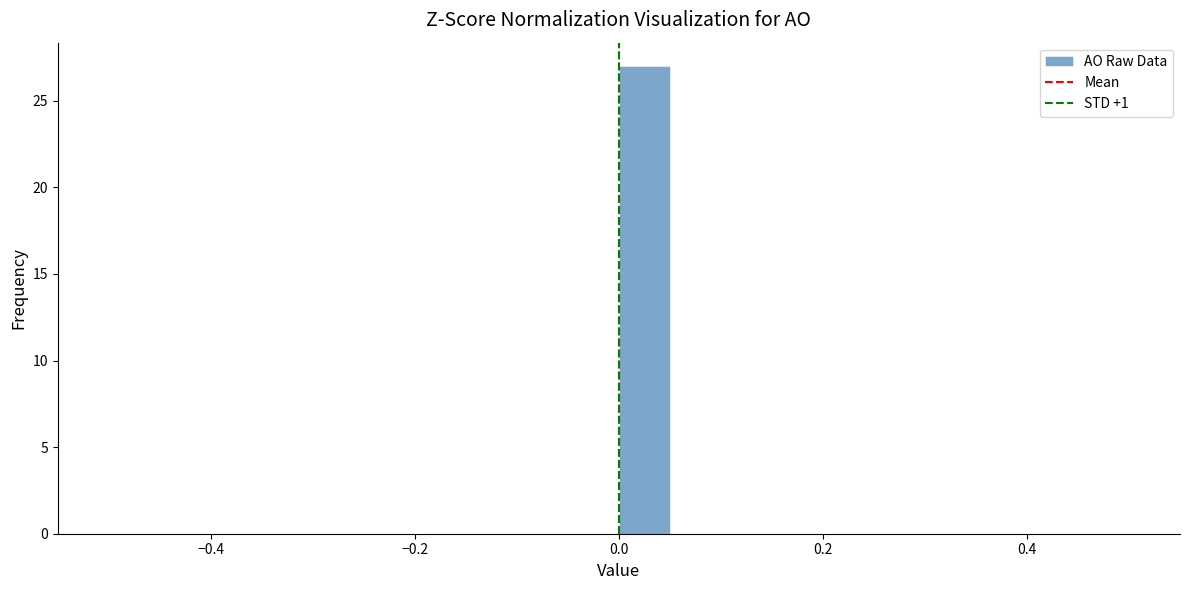

Read against the x-axis, roughly where is the centre of the tallest bar?

0.02